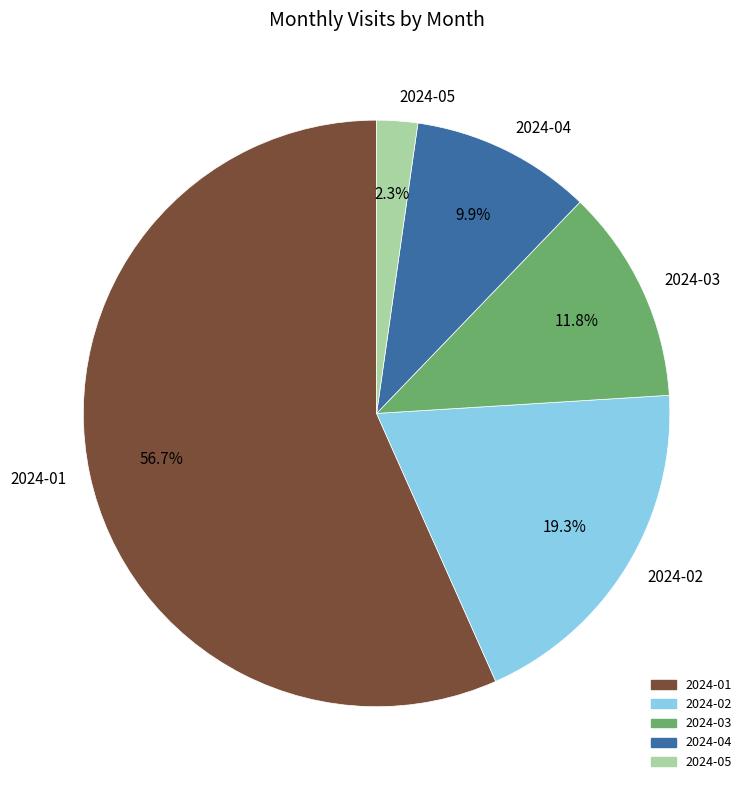

Is it true that 2024-02 is 13% of the pie?

False